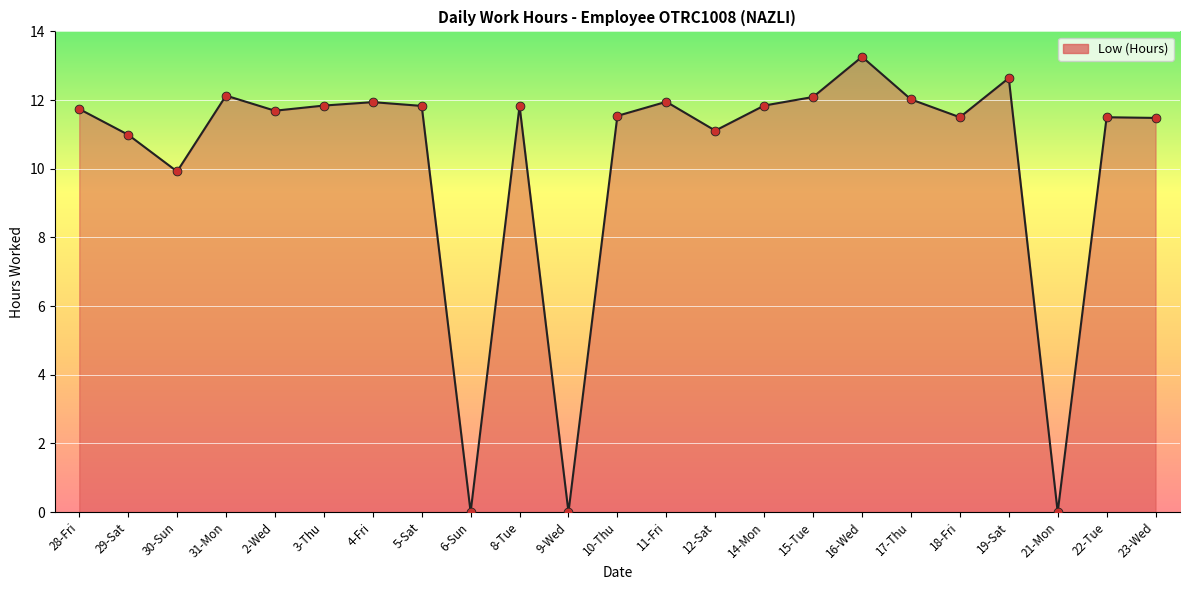

What is the change in value from 18-Fri to 21-Mon?

-11.5